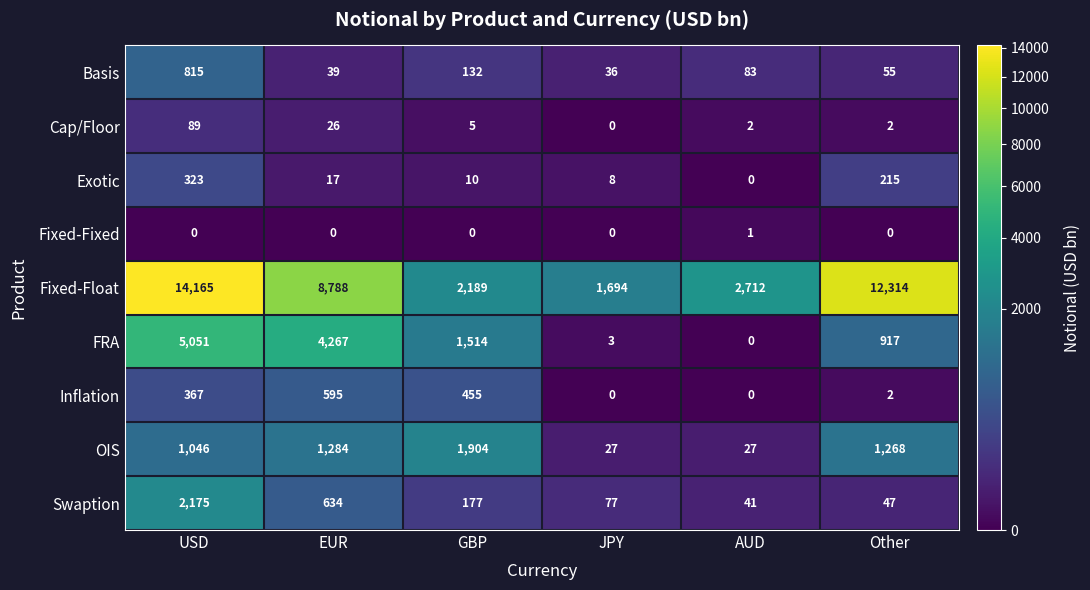

Is it true that Fixed-Float equals 12314 at Other?

True